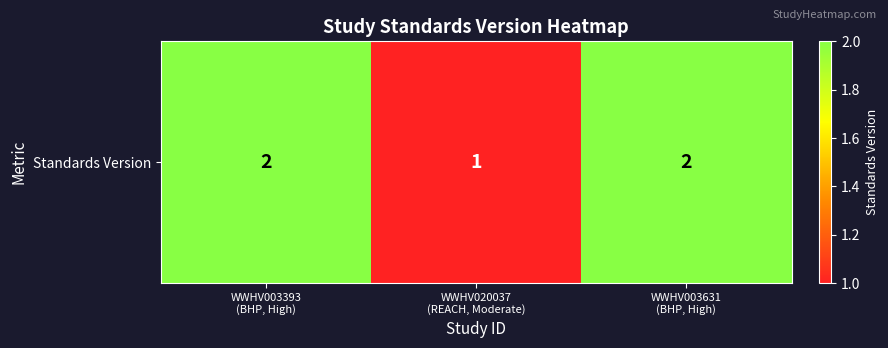

What is the sum of all values?

5